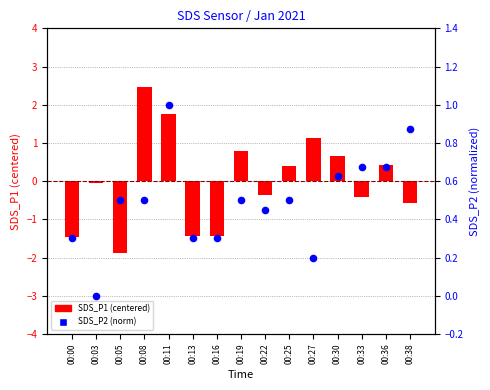

Which series has the widest spread of Y values?

SDS_P1 (centered)